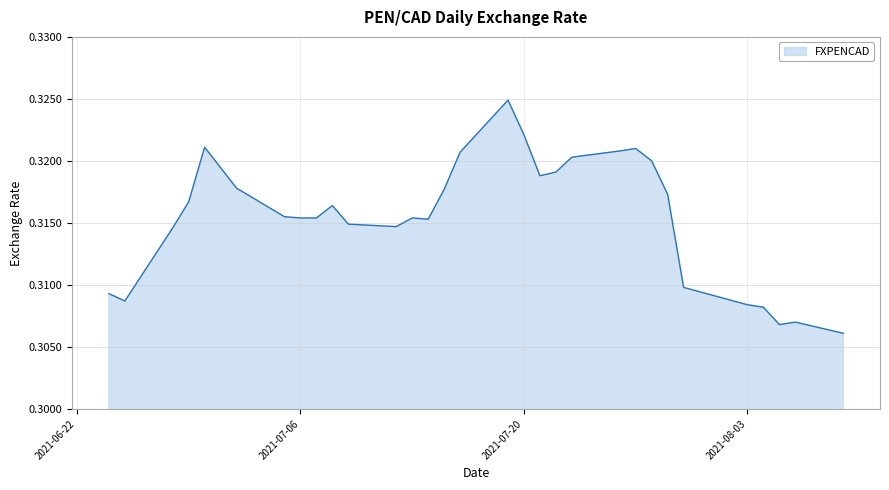

How many interior local peaks (higher than both neighbors) does the data have?

6